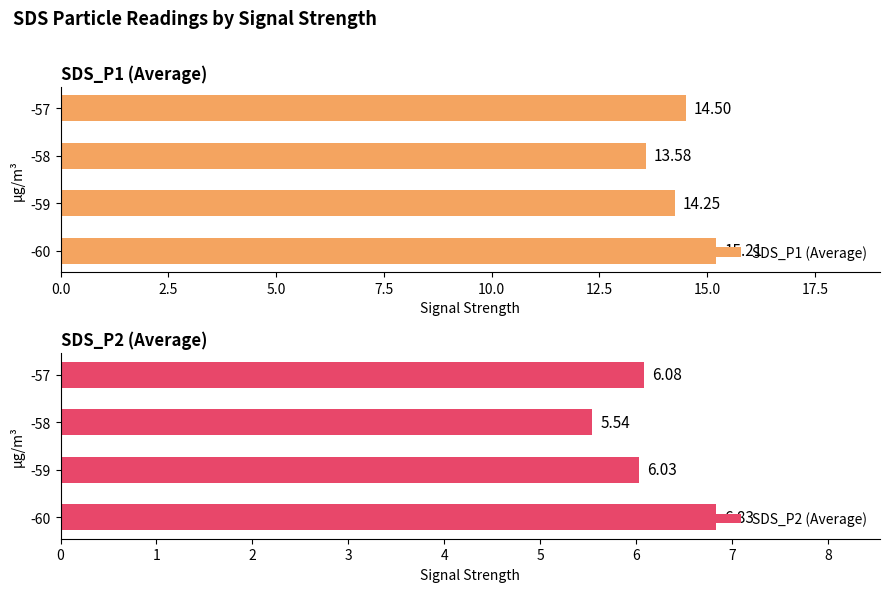

Where is SDS_P1 (Average) nearest to the value 14?

-59